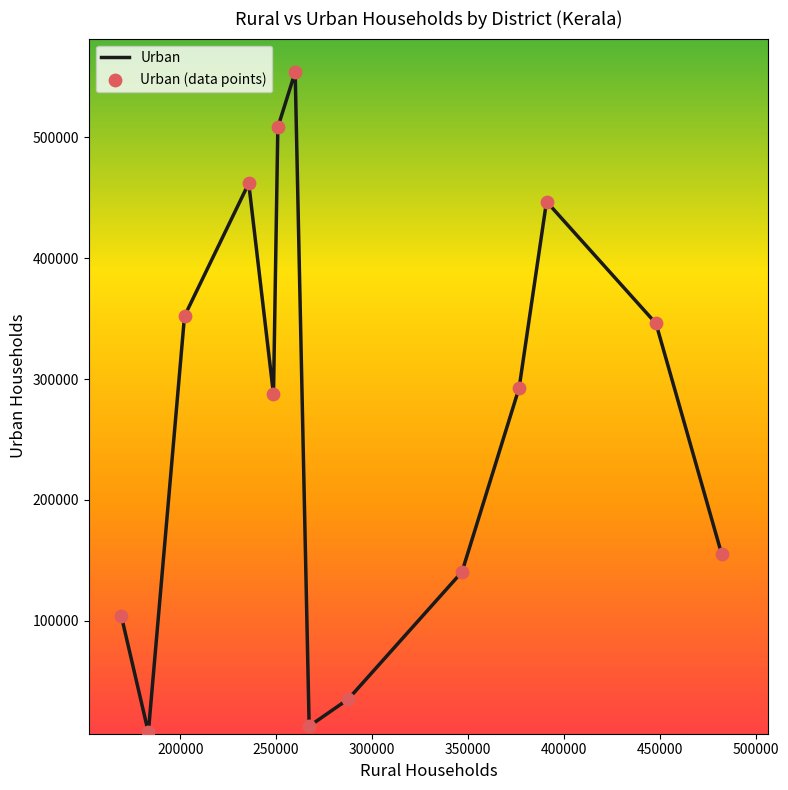

What is the difference between the maximum and minimum values?

546577